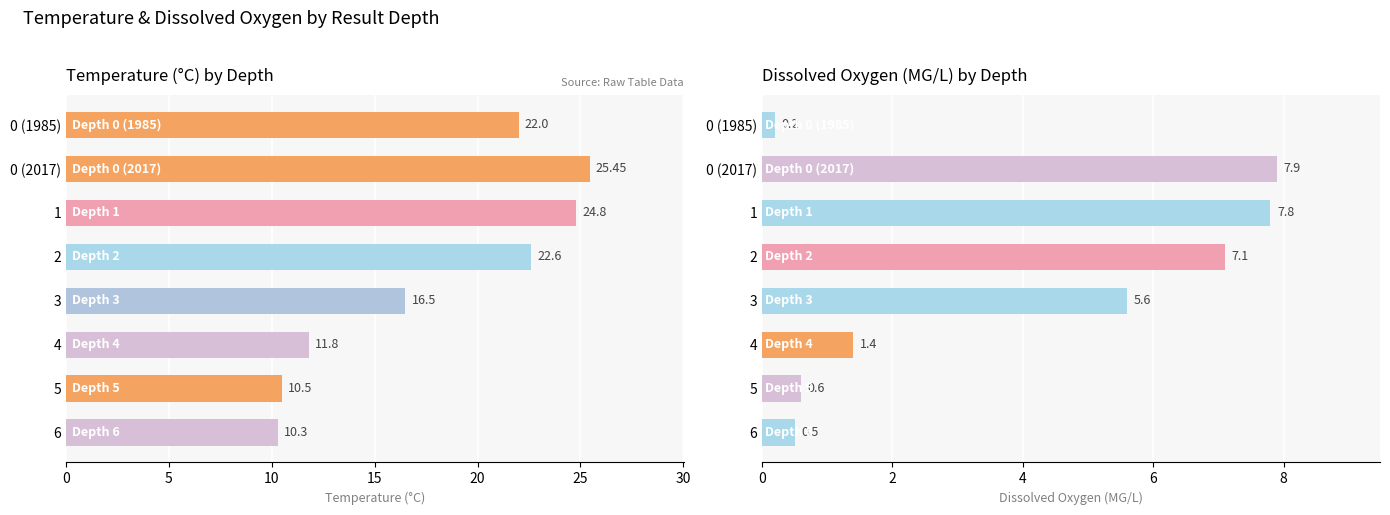

True or false: Temperature has a value of 40.9 at 1.

False